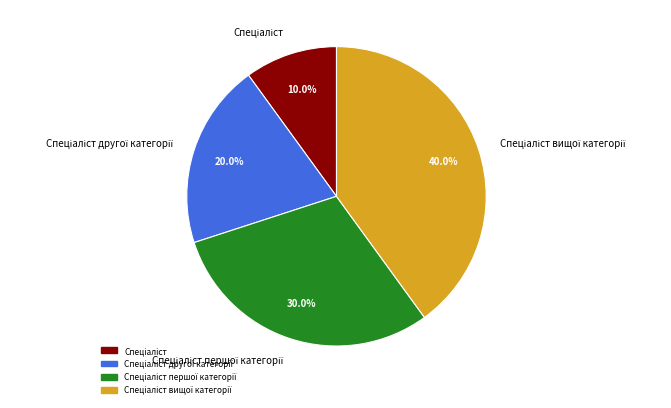

Is there any slice that represents more than half of the pie?

No